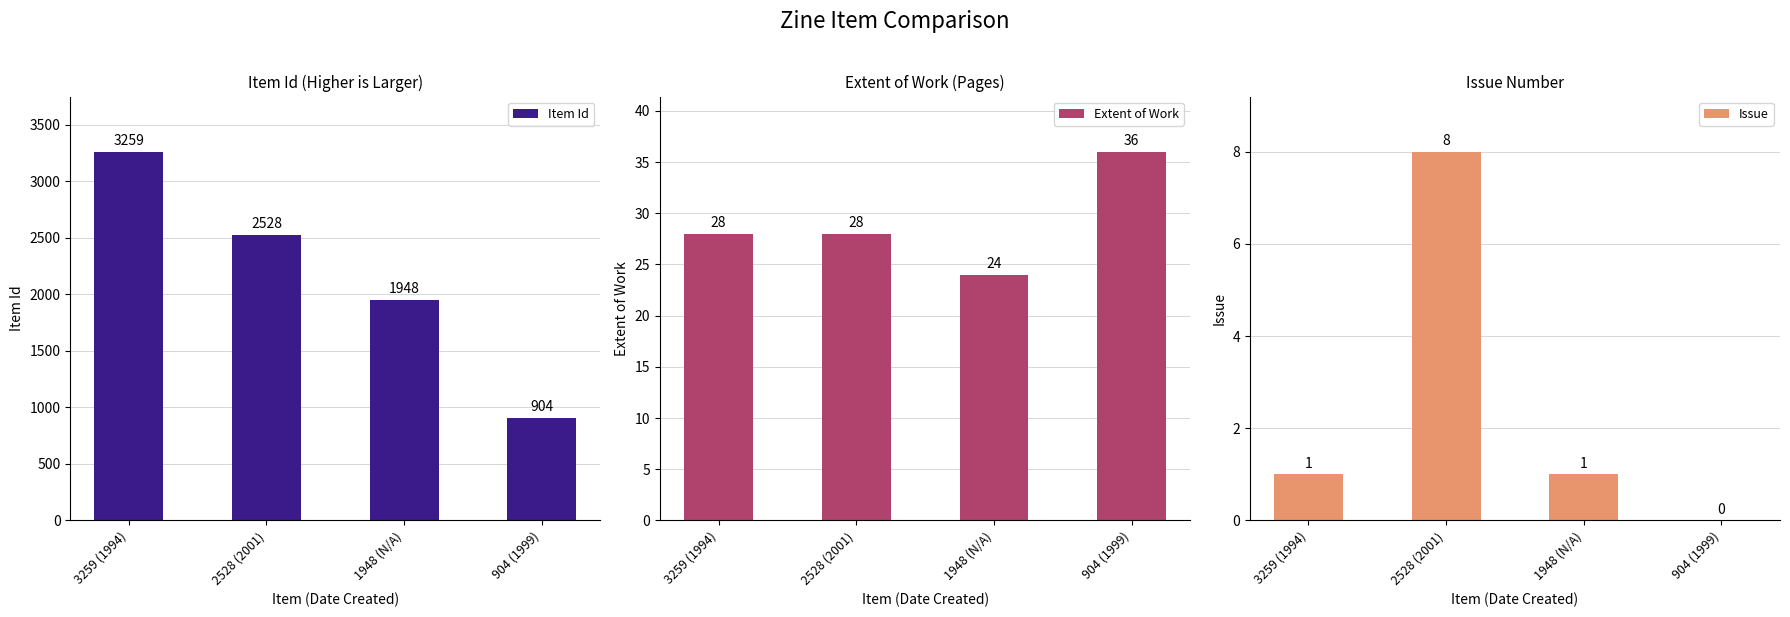

At which category is the sum across all series the highest?

3259 (1994)